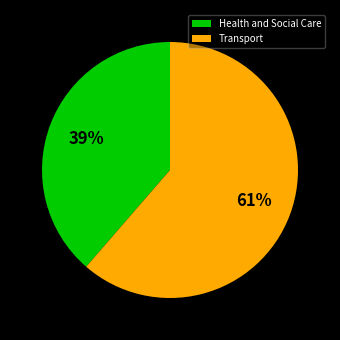

Approximately how many times larger is the value at Health and Social Care compared to Transport?

0.6